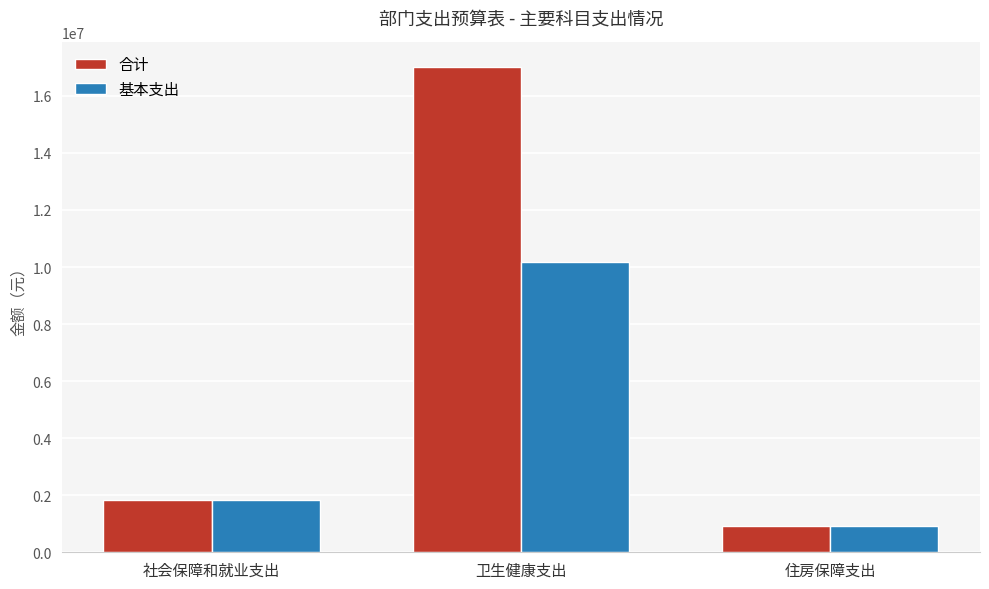

Which series changed the most between 社会保障和就业支出 and 卫生健康支出?

合计